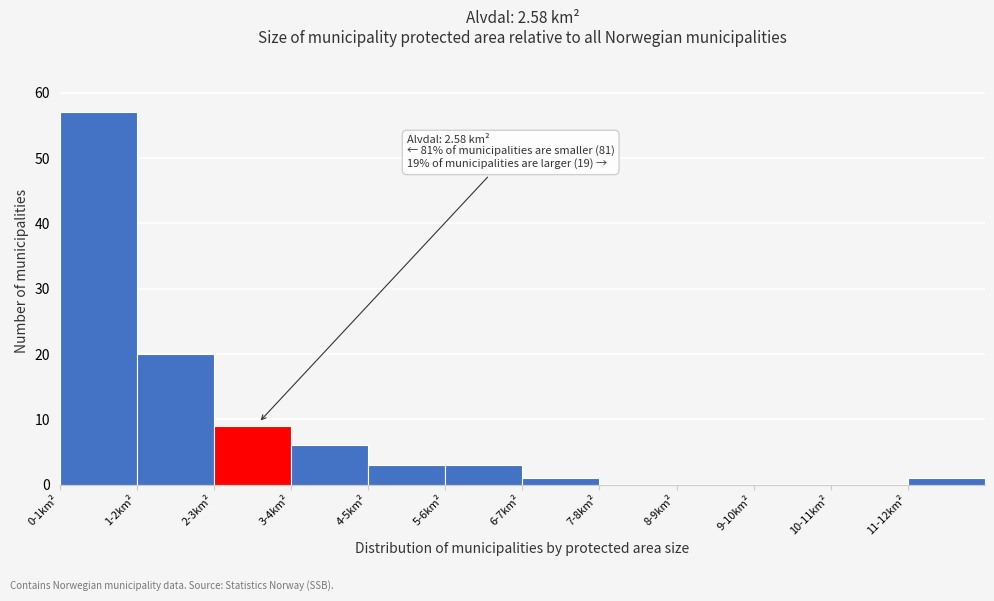

Reading left to right, what are all the values shown in this chart?

0-1km²=57	1-2km²=20	2-3km²=9	3-4km²=6	4-5km²=3	5-6km²=3	6-7km²=1	7-8km²=0	8-9km²=0	9-10km²=0	10-11km²=0	11-12km²=1